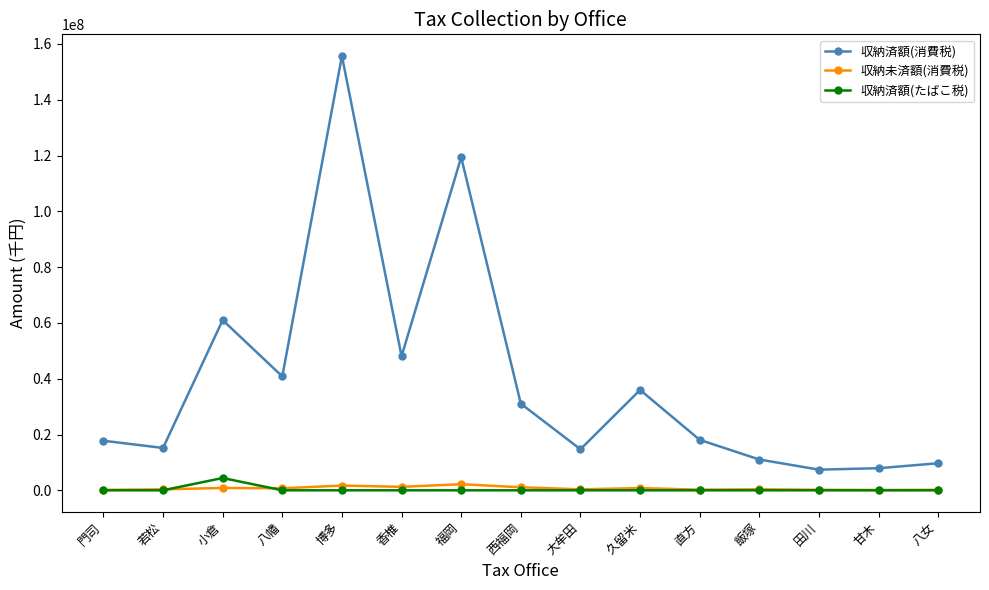

How many distinct data groups are displayed?

3